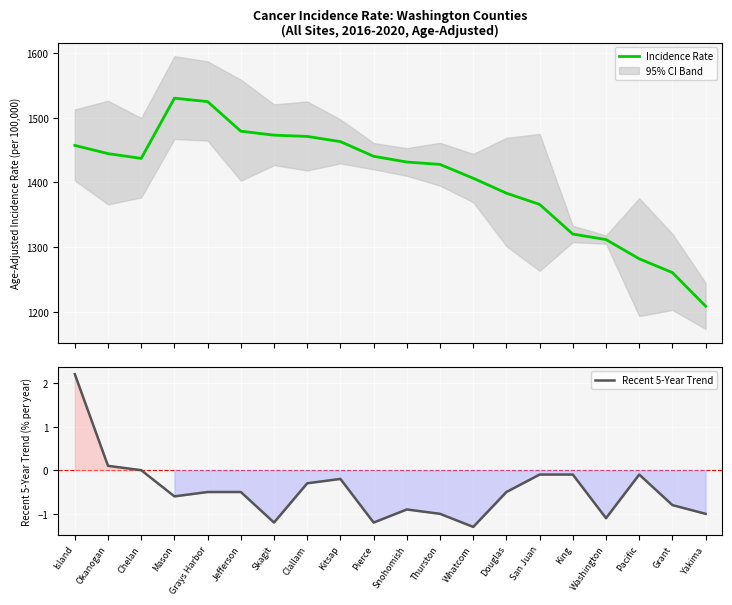

What is the sum of the Recent 5-Year Trend values at Thurston and Jefferson?

-1.5